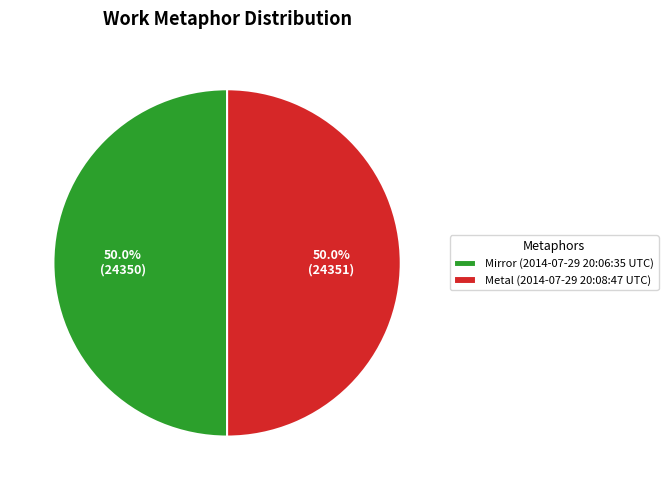

Count the number of slices in the pie.

2